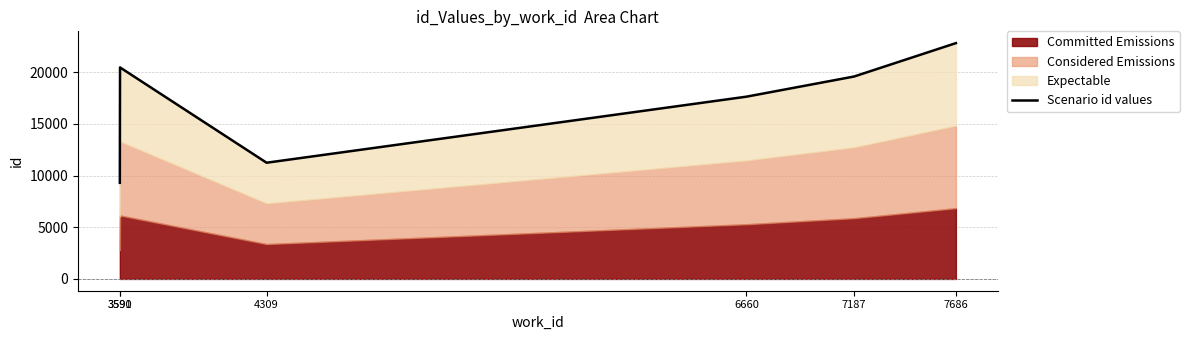

Which category has the highest value across all series?

7686